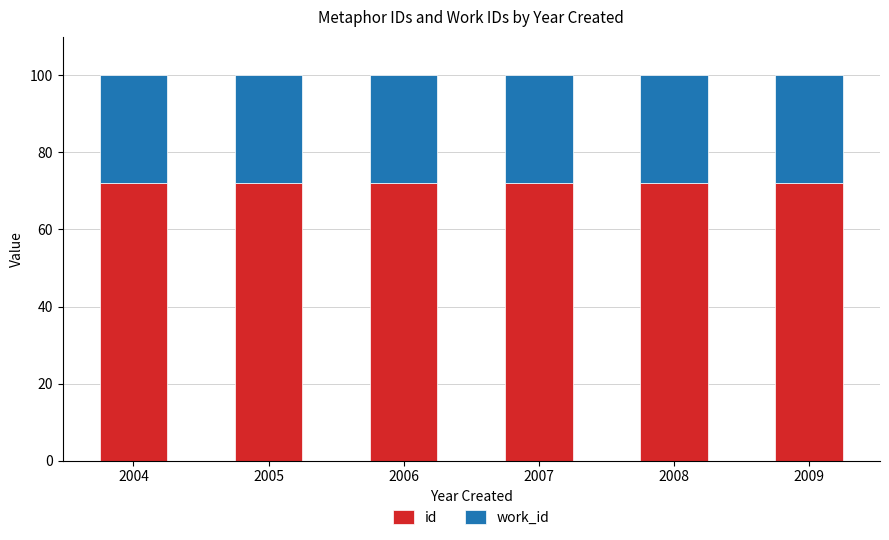

What is the total value across all series at 2004?

100.0